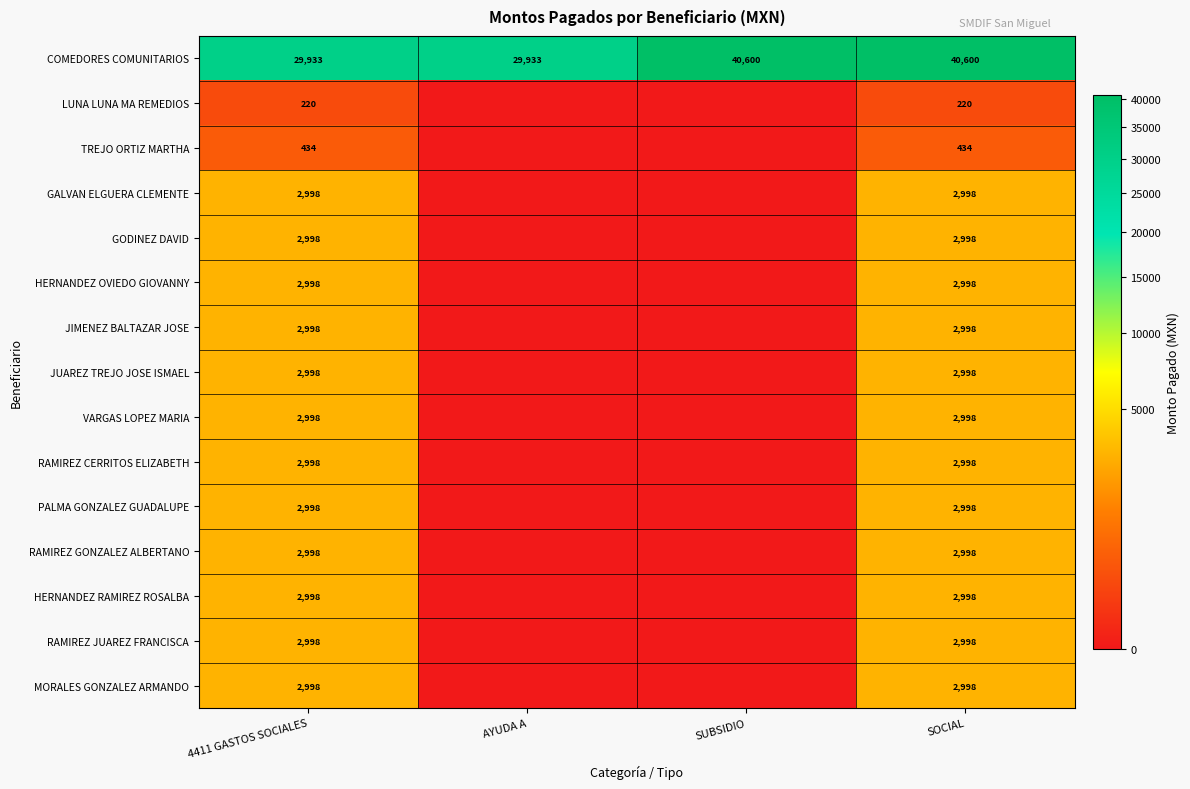

At which category is the sum across all series the highest?

SOCIAL